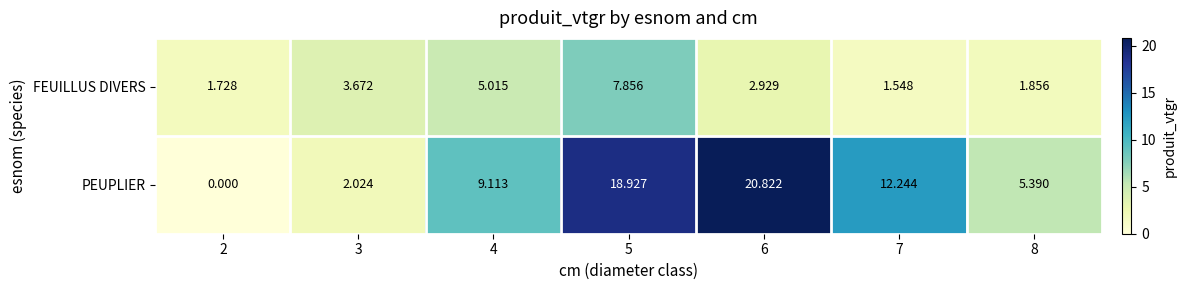

Rank the series by their maximum value, from highest to lowest.

PEUPLIER, FEUILLUS DIVERS